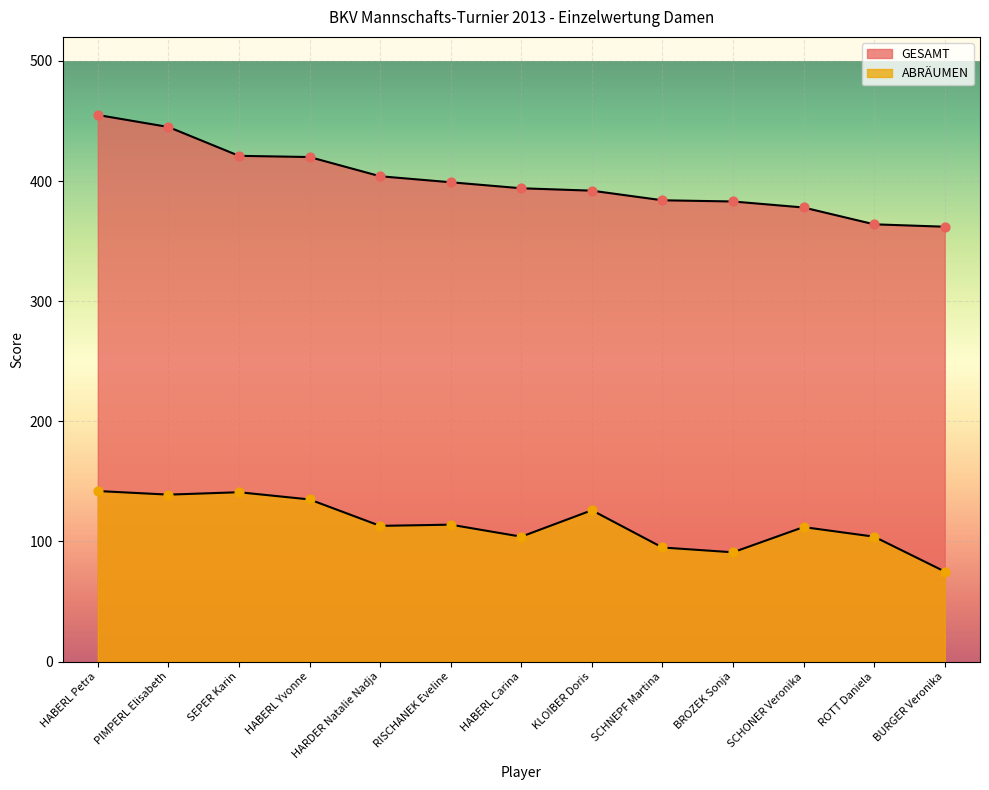

What are all the series names shown in the legend?

GESAMT, ABRÄUMEN